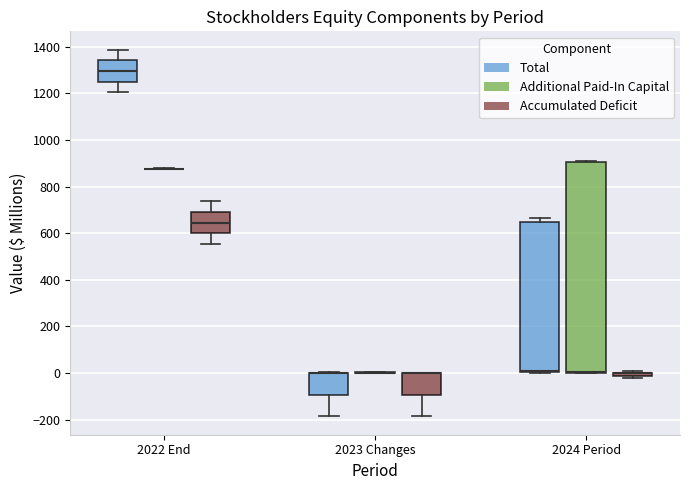

Where does the lower whisker of the box for 2023 Changes (Total) end on the y-axis? The values are not printed on the chart, so give them approximately, as read against the axis.

-180